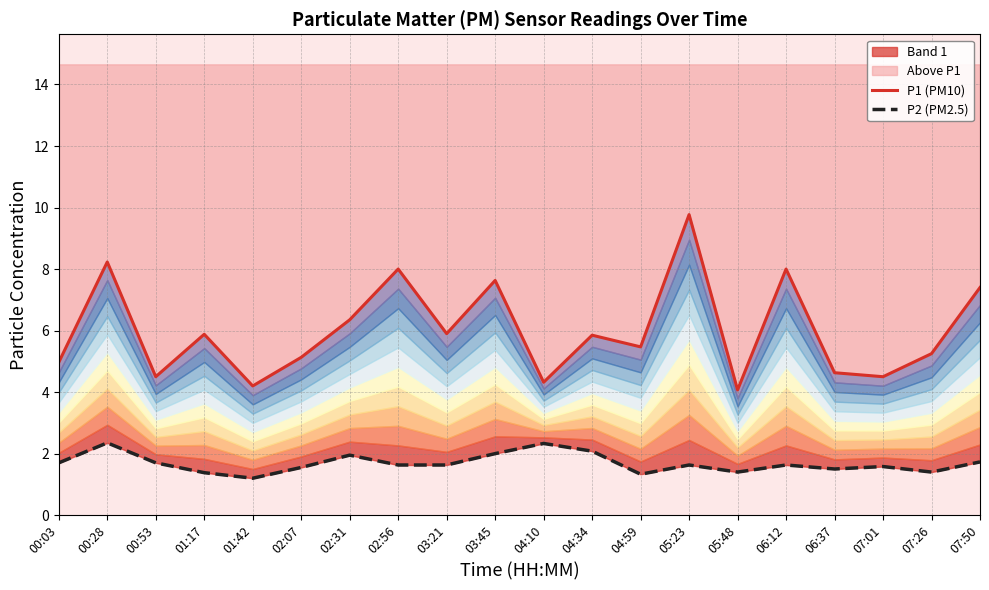

What position from the right is 02:07?

15